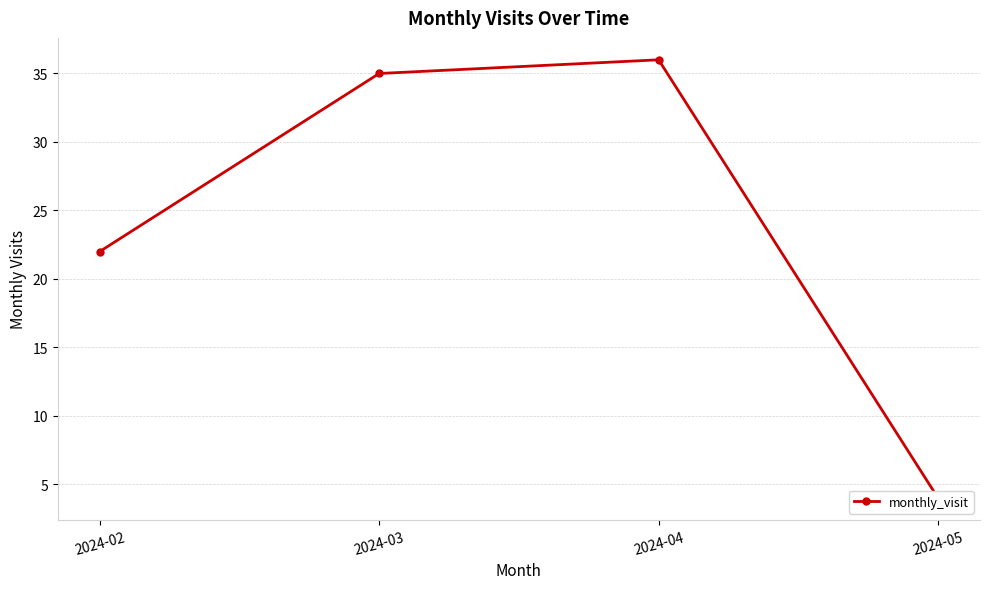

What is the average value?

24